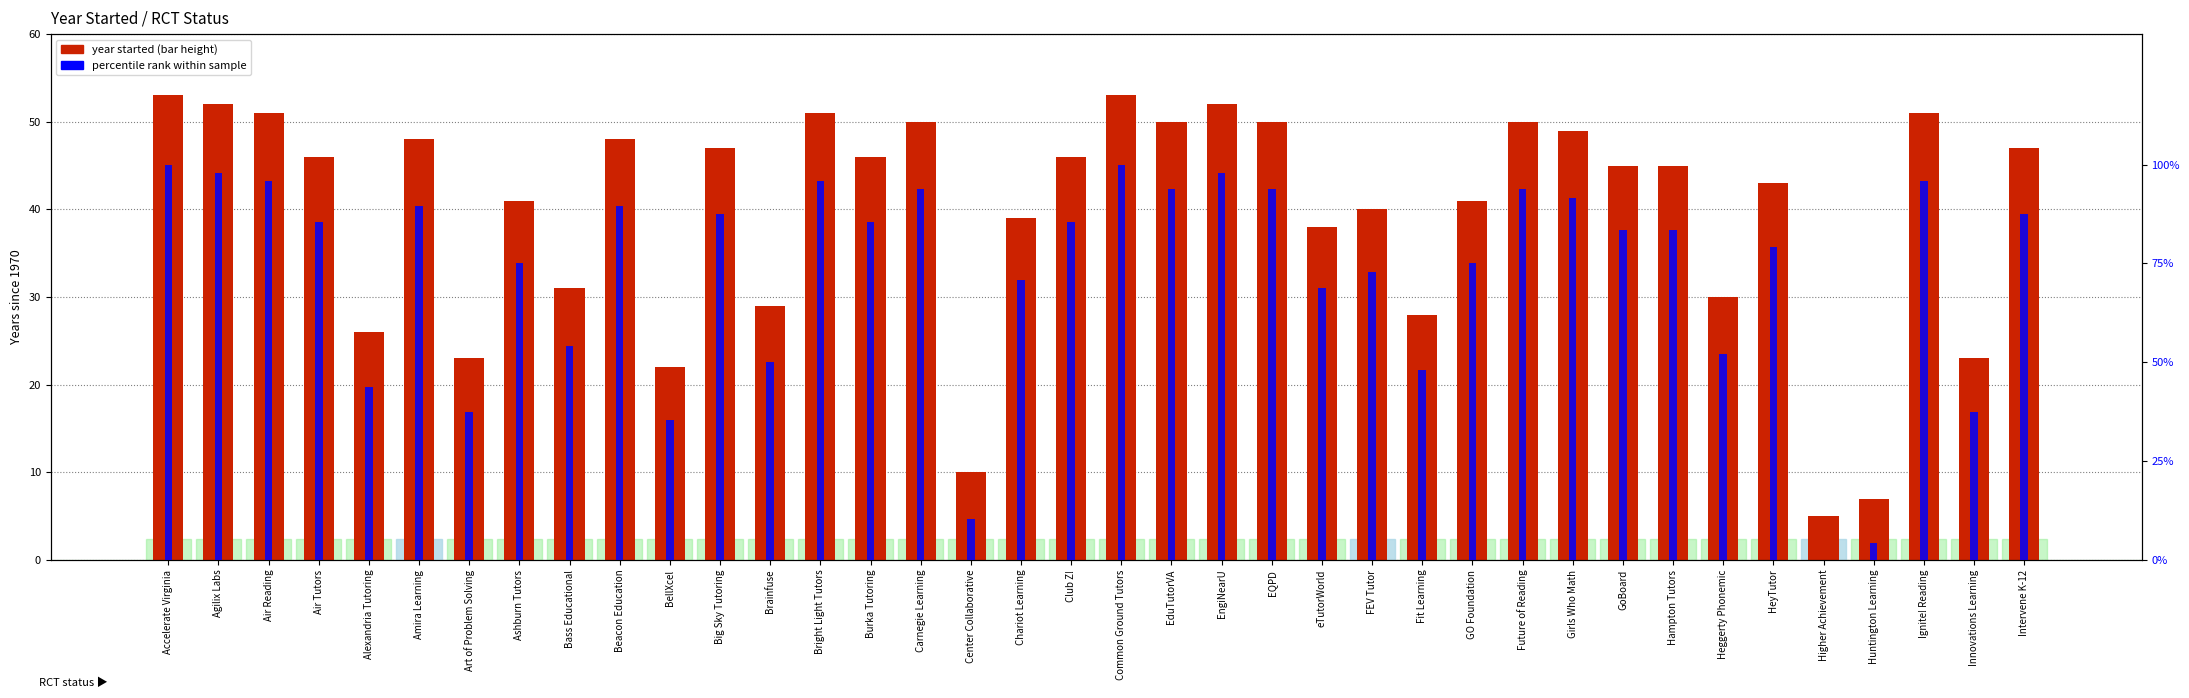

How many groups of bars are there?

38